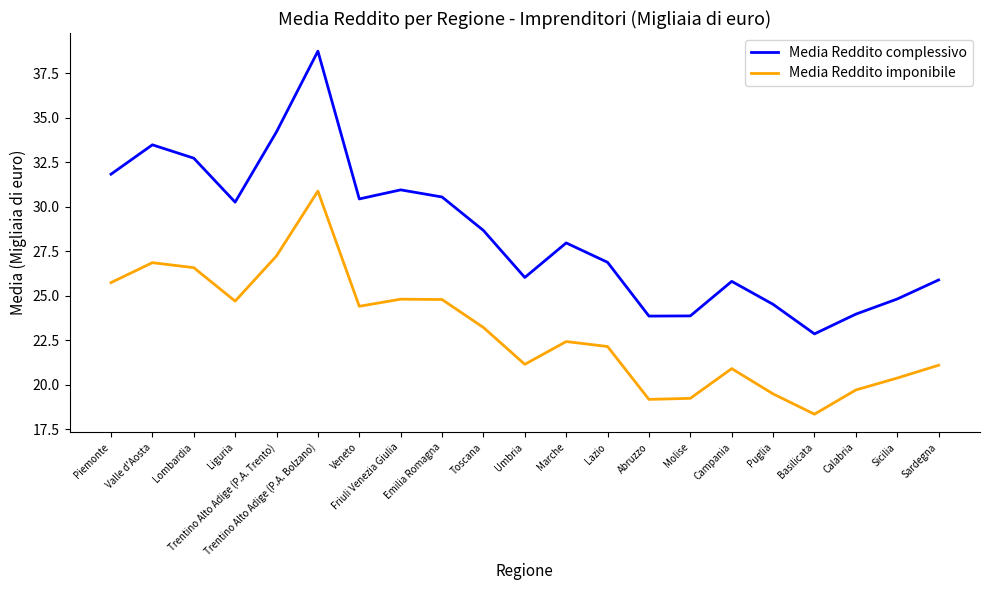

What is the minimum value for Media Reddito complessivo?

22.9